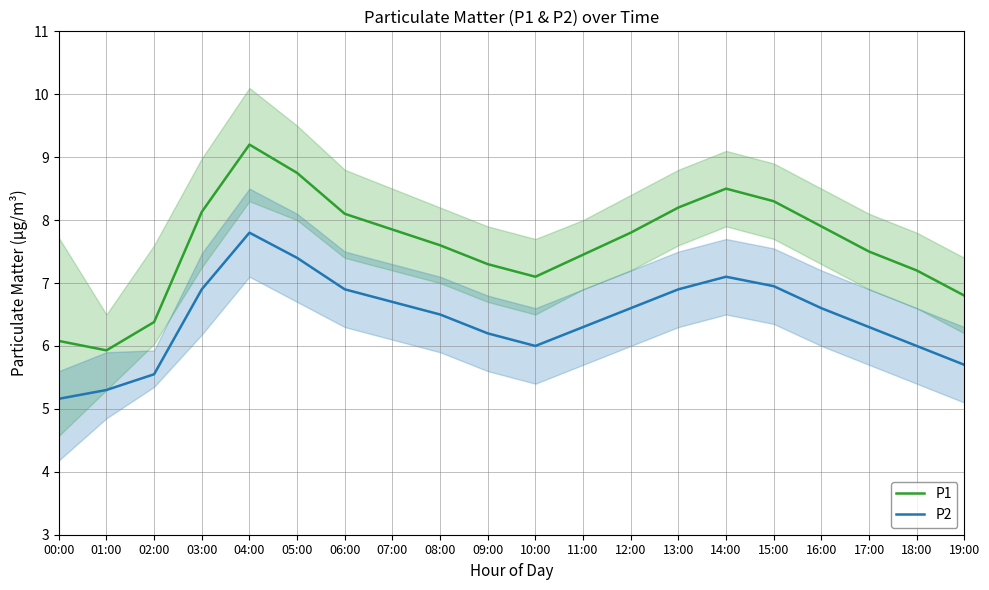

What is the difference between the maximum and minimum values in the P1 series?

3.3